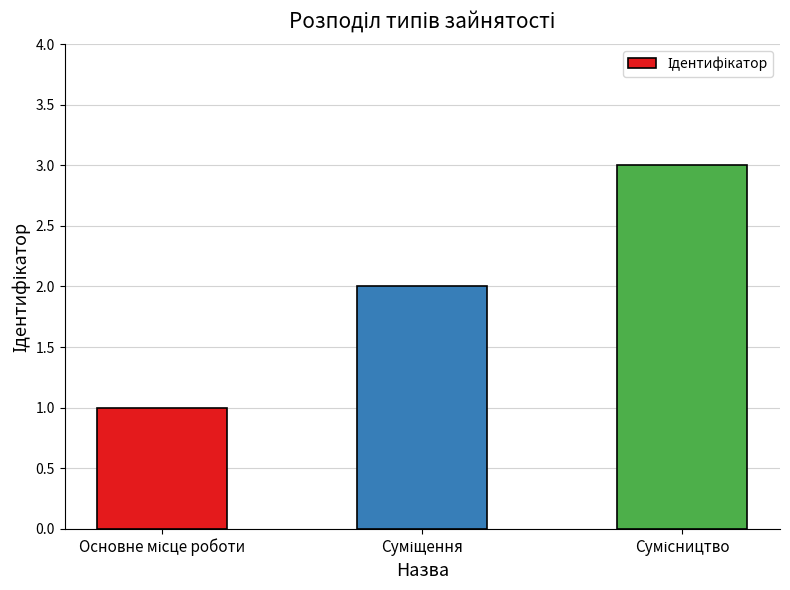

What is the maximum value shown in the chart?

3